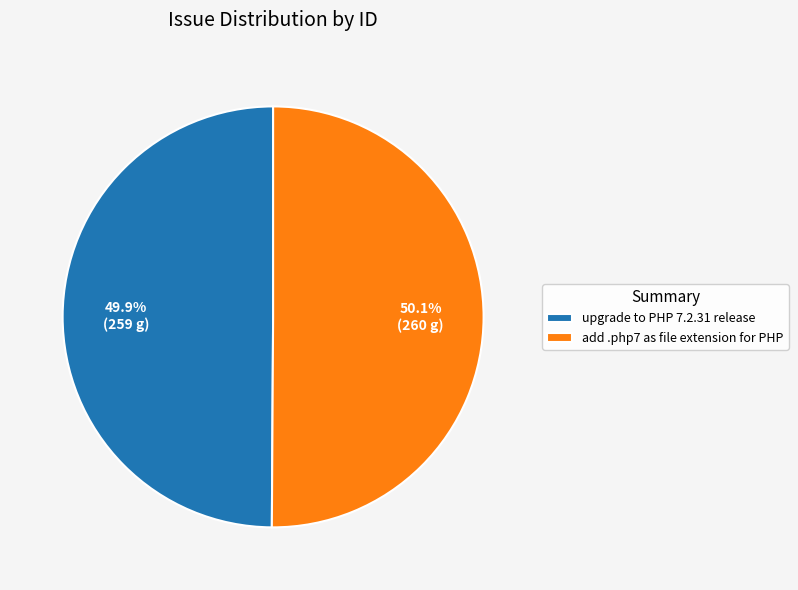

To the nearest percent, what portion does upgrade to PHP 7.2.31 release represent?

50%